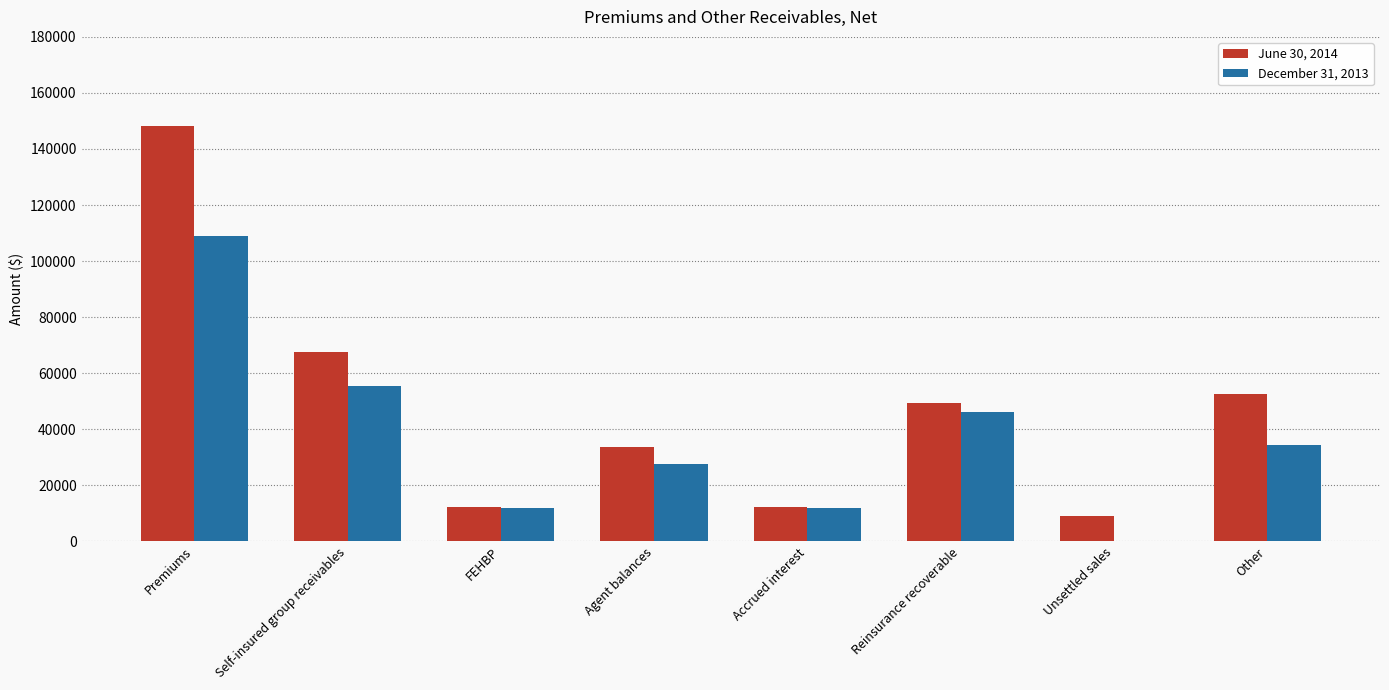

True or false: December 31, 2013 has a value of 55598 at Self-insured group receivables.

True